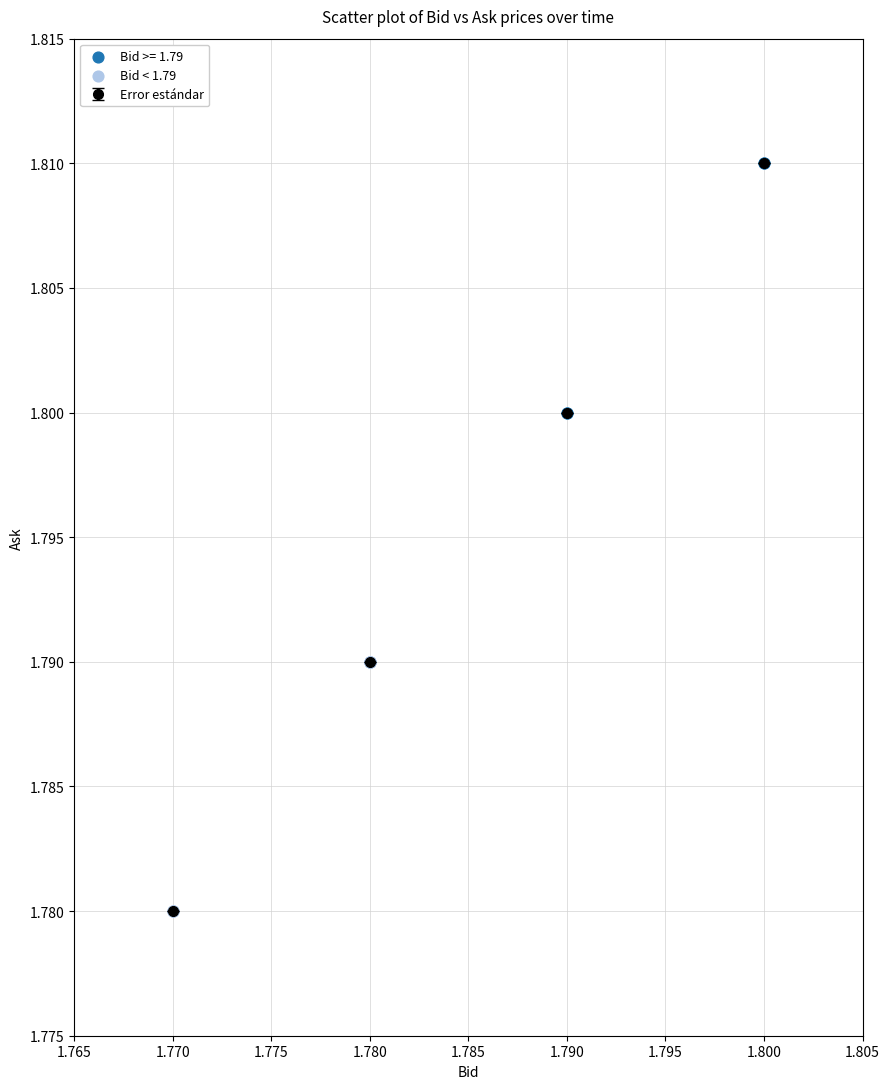

Which series reaches the minimum Y coordinate?

Bid < 1.79